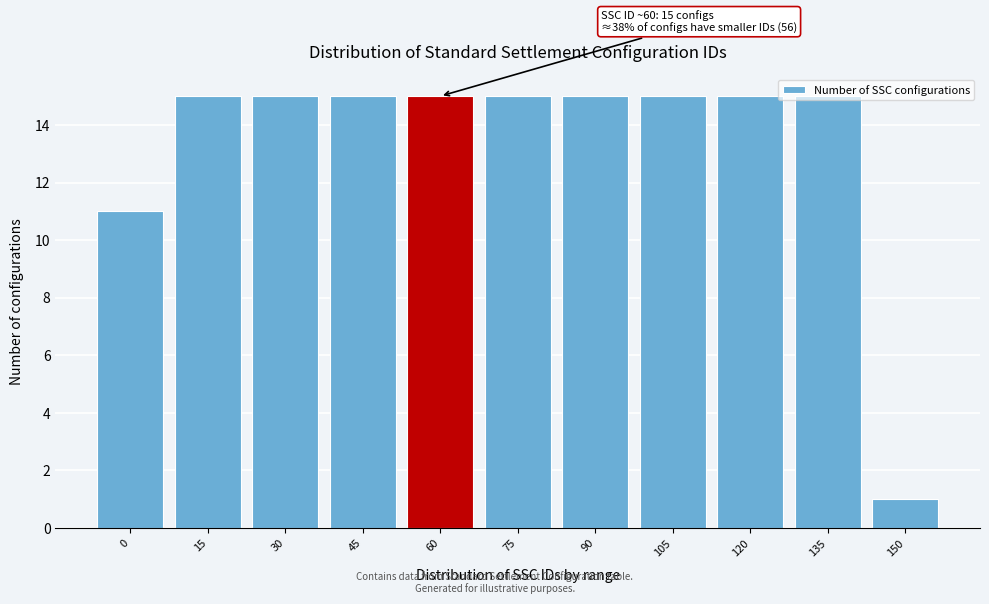

What is the value of the 5th bar from the left?

15